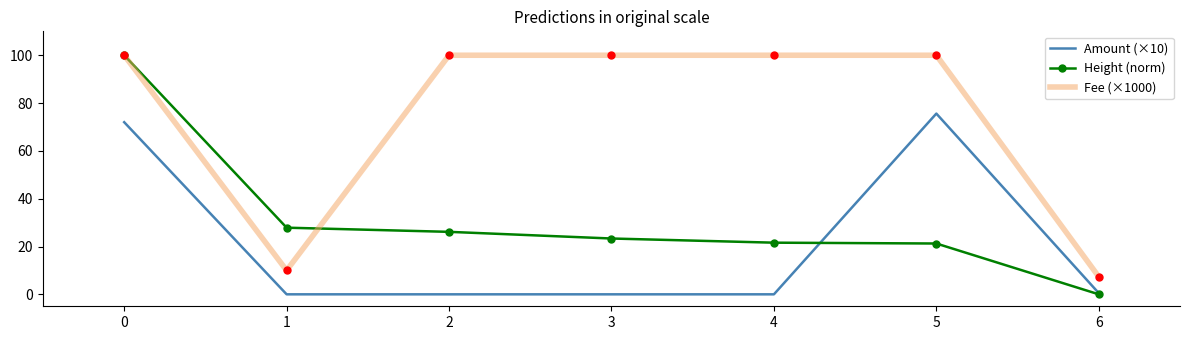

Which series has the widest spread of values?

Height (norm)